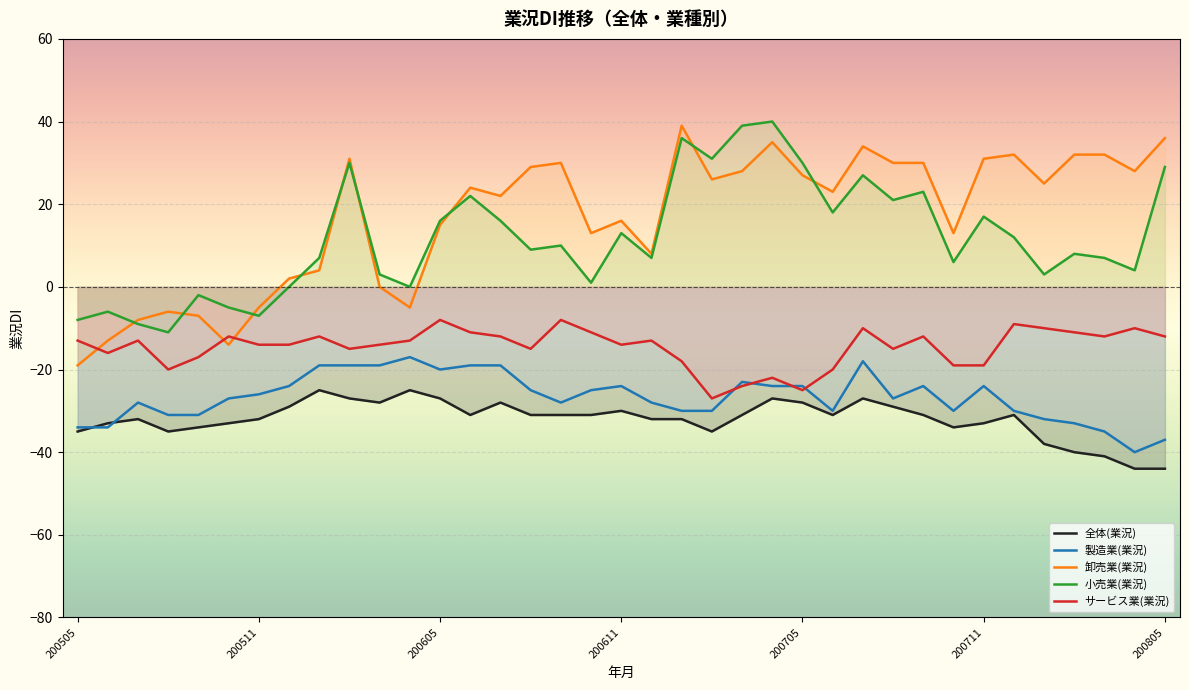

In 全体(業況), how many points are higher than both neighbors (excluding endpoints)?

8